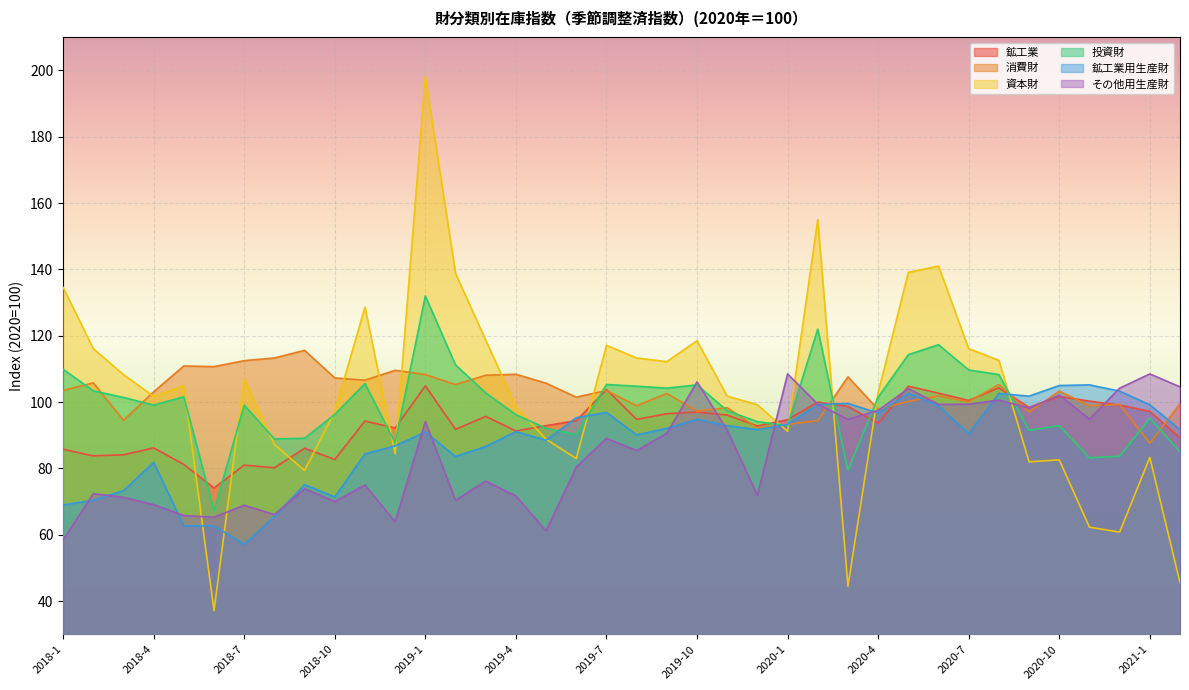

How many data points in その他用生産財 are above 89?

19